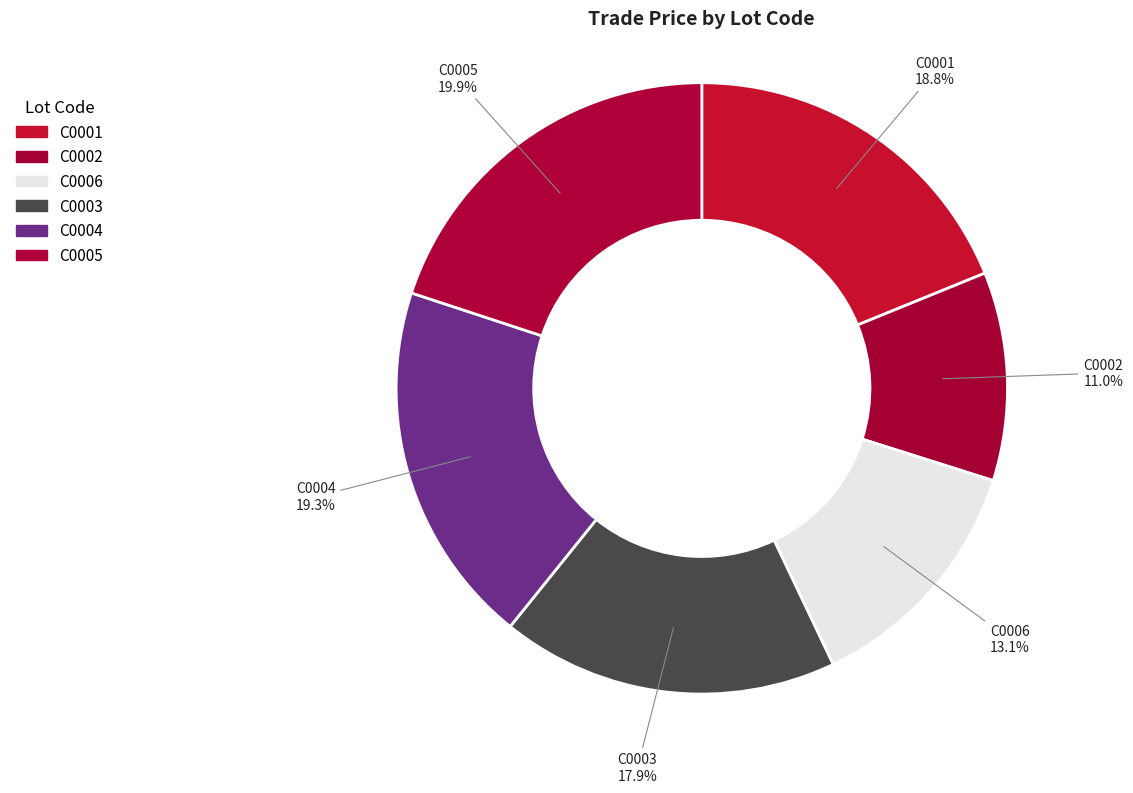

To the nearest percent, what is the difference between the largest and smallest slice percentages?

9%